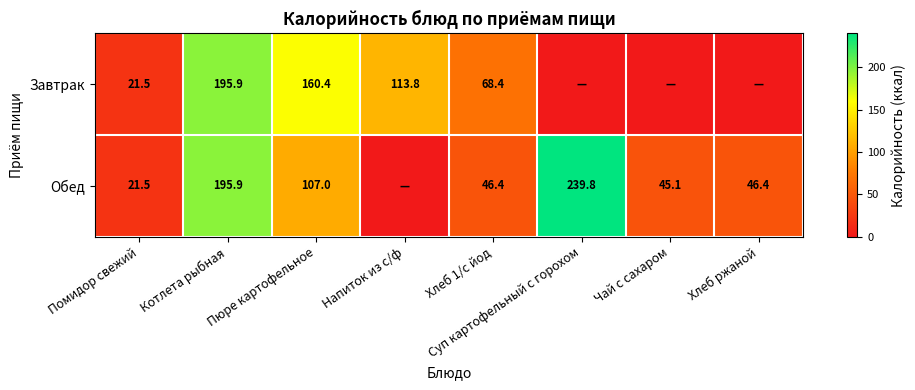

What is the spread (max minus min) of values at Хлеб 1/с йод?

22.0